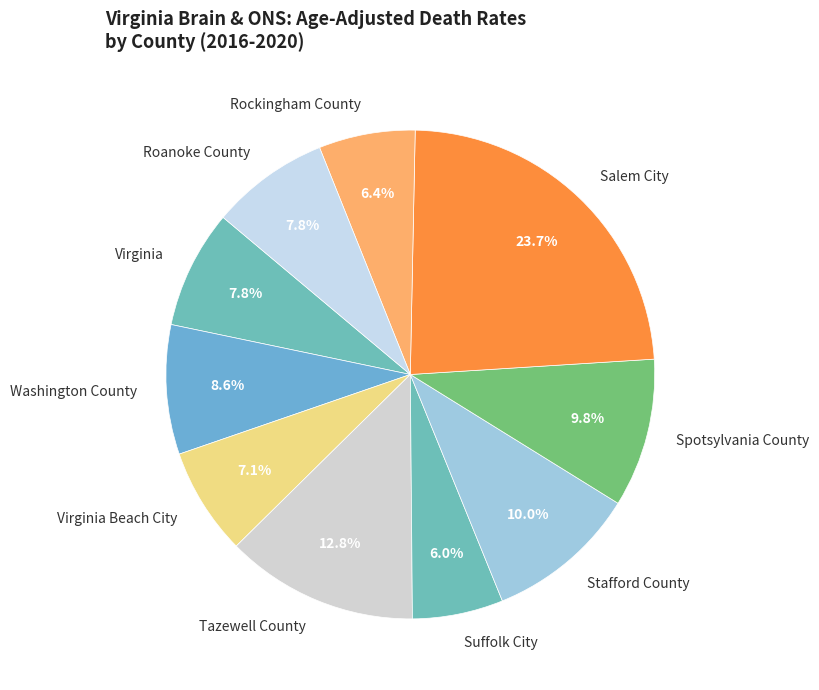

Approximately how many times larger is the value at Stafford County compared to Roanoke County?

1.3